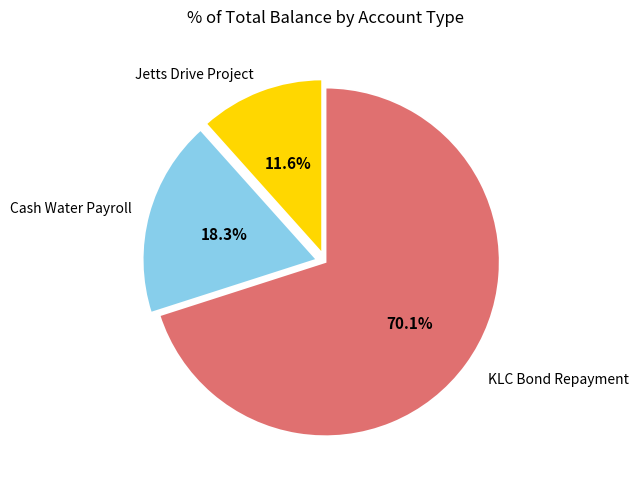

How many segments does this pie chart have?

3